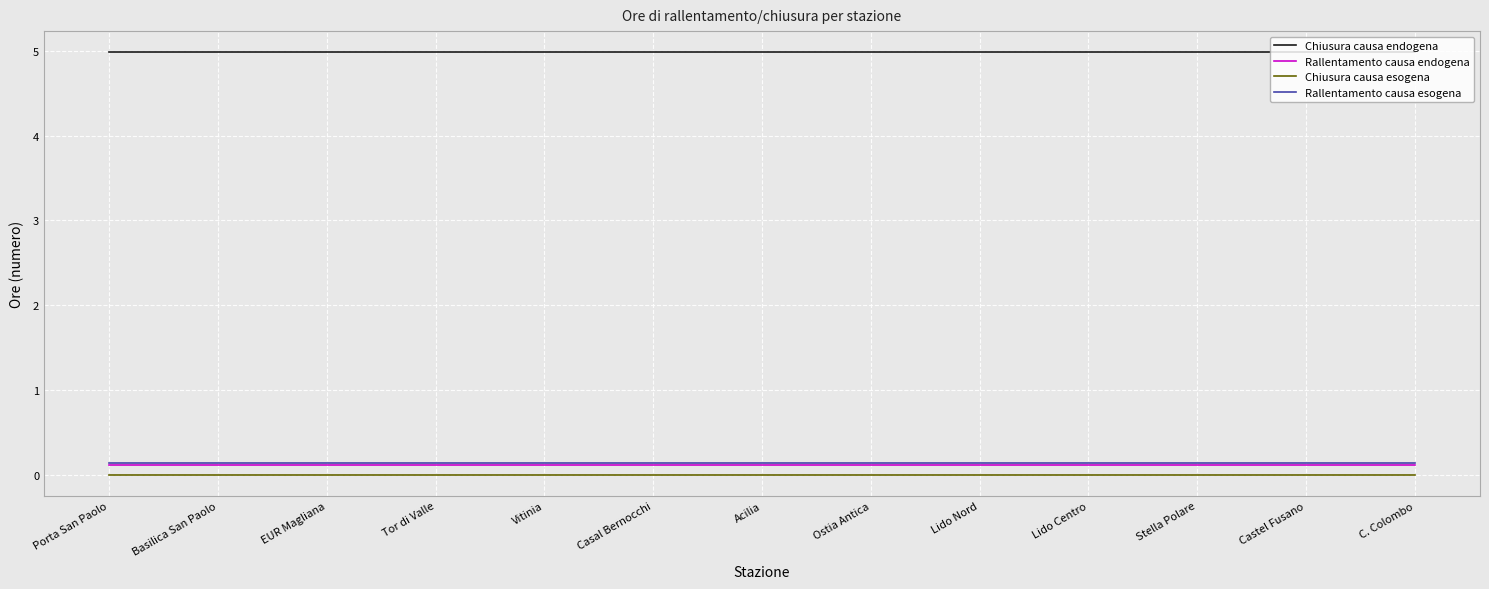

The Chiusura causa esogena series shows 0.0 at Ostia Antica. True or false?

True